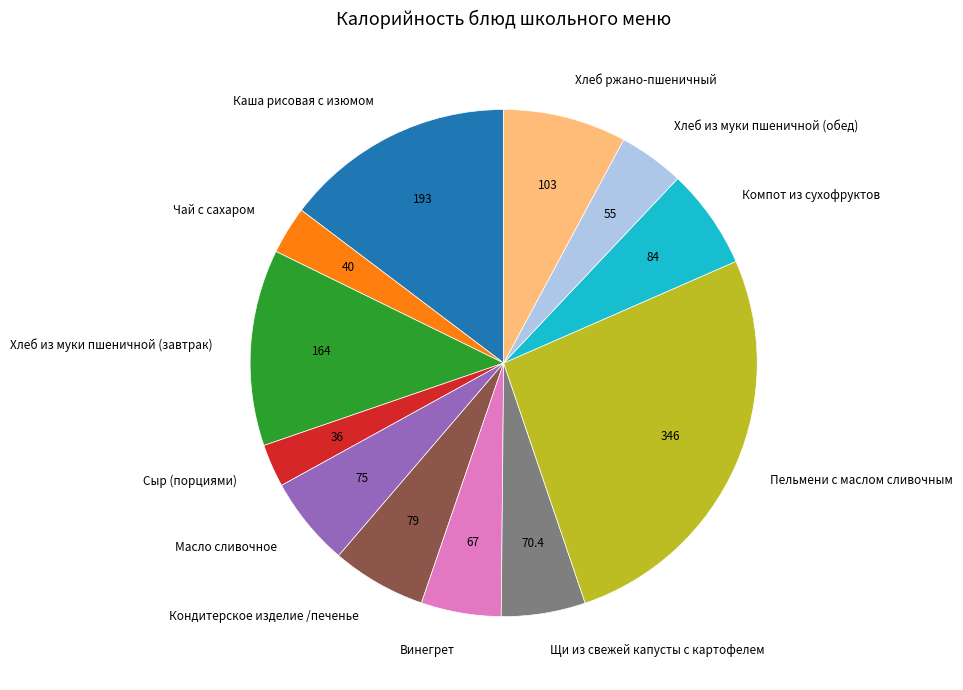

Is the sum of Пельмени с маслом сливочным and Компот из сухофруктов greater than half?

No